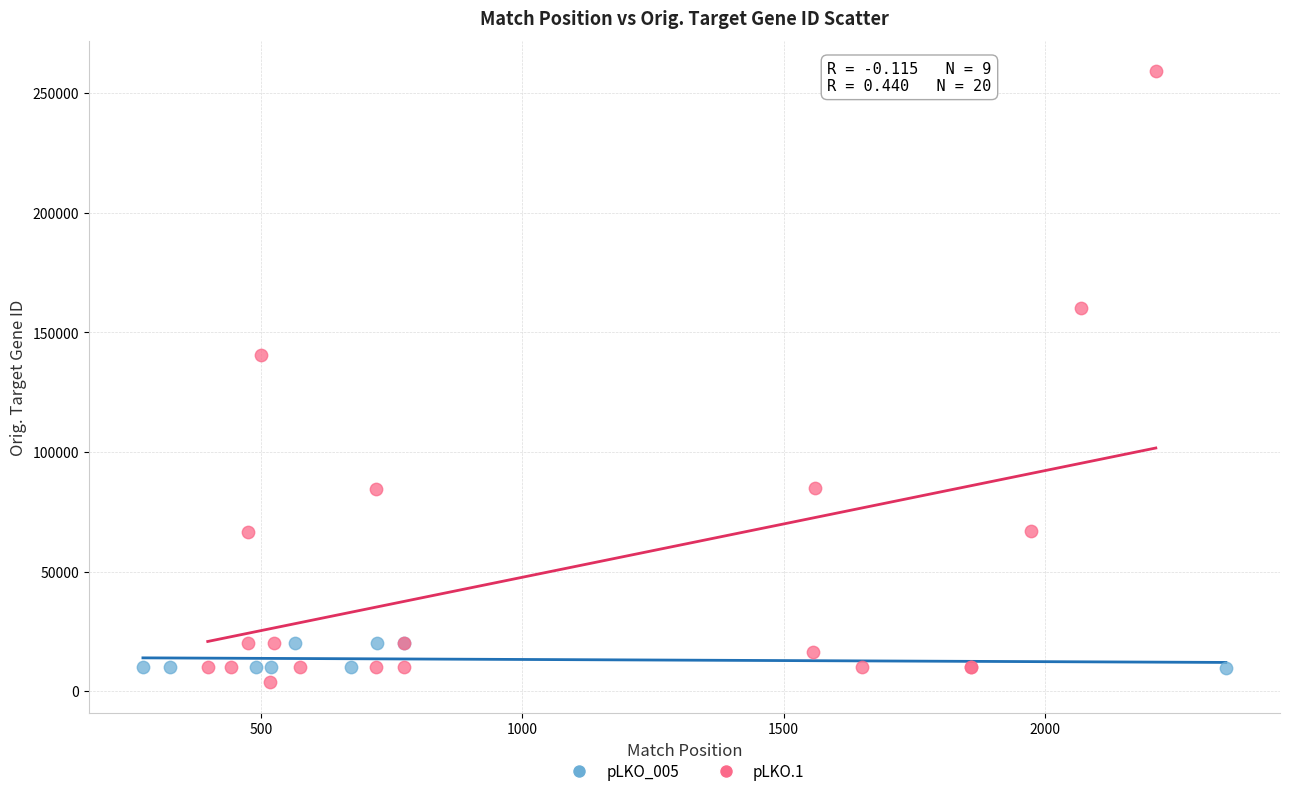

Which series has the widest spread of Y values?

pLKO.1